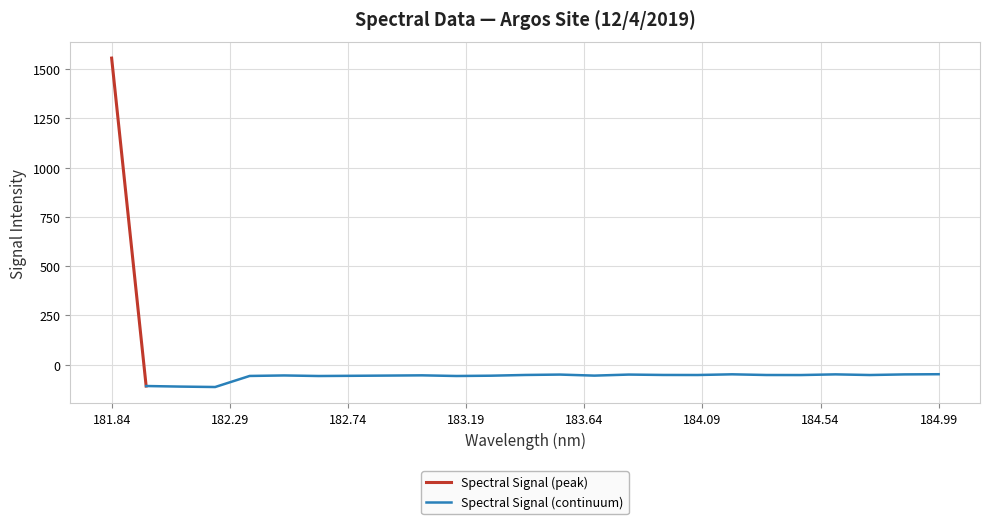

What is the difference between the maximum and minimum values?

1668.7